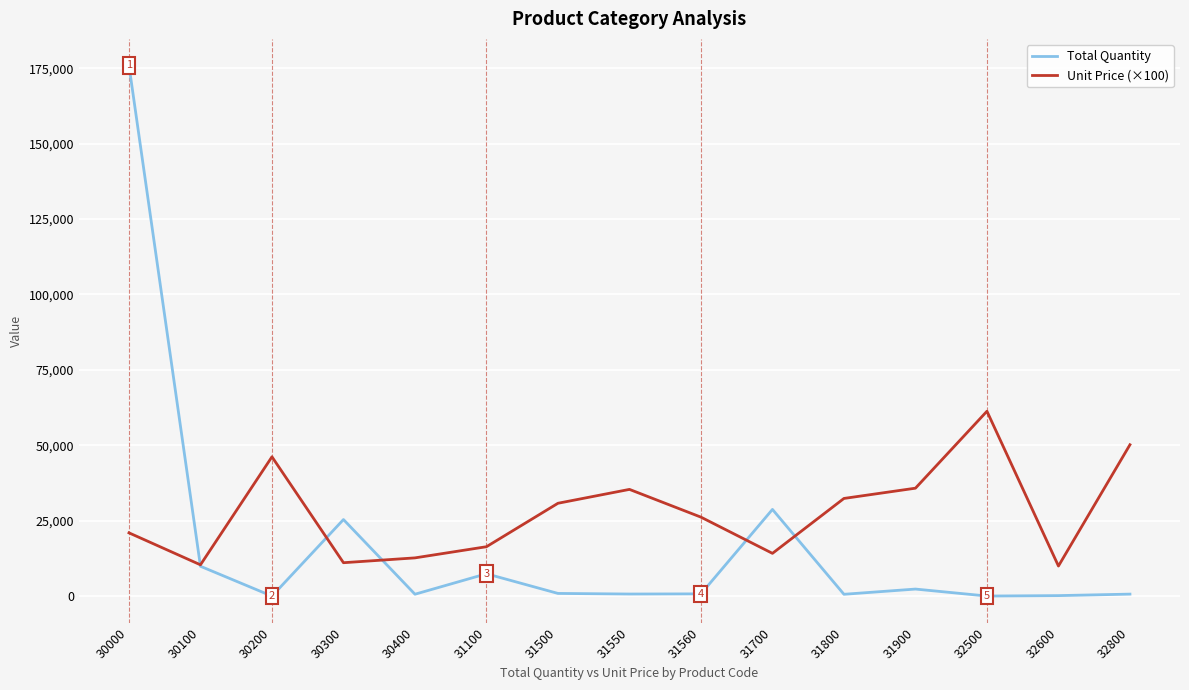

What is the maximum value shown in the chart?

175920